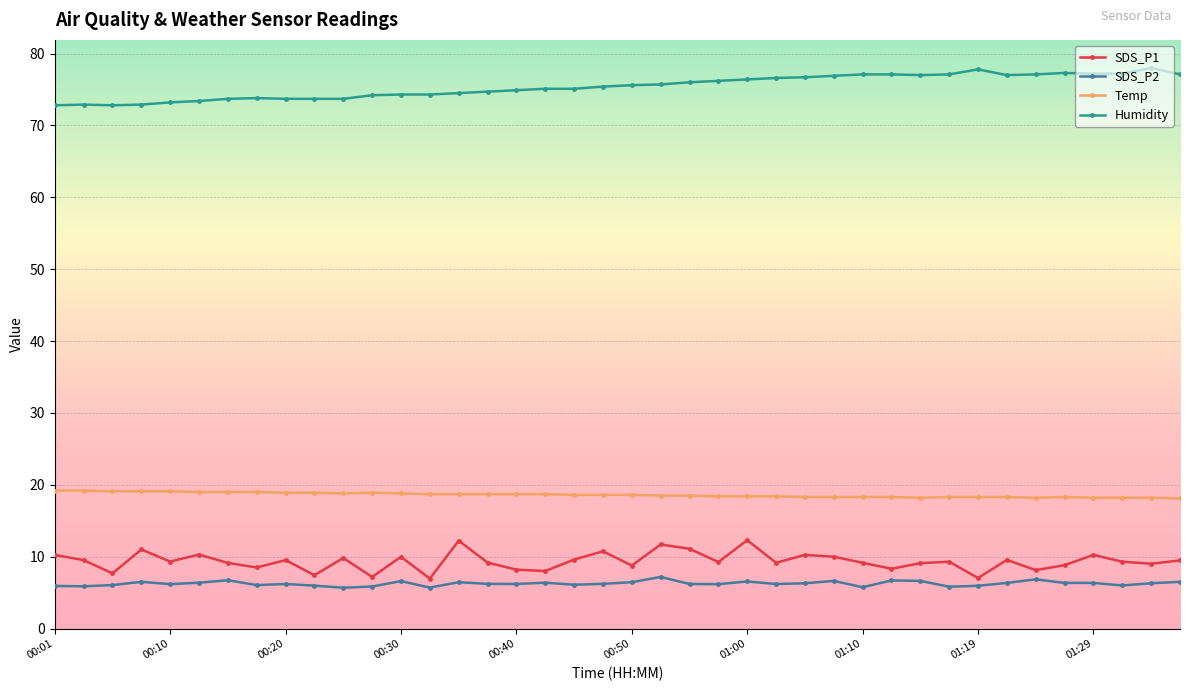

True or false: Temp and SDS_P2 cross at least once.

False